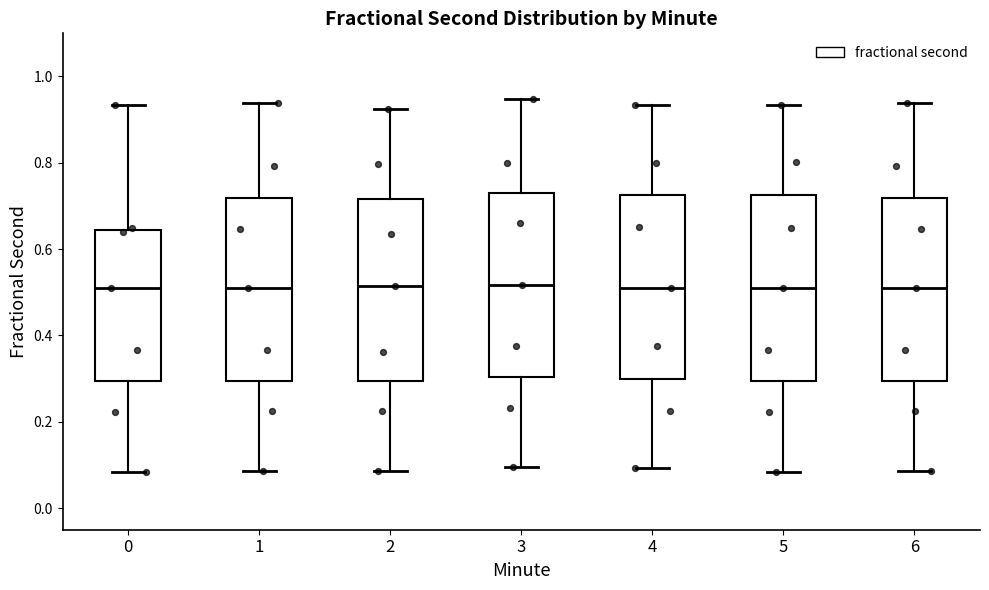

Reading left to right, transcribe this box plot: for each box, give where its median line is, the range the box spans, and where its two whiskers end, as read against the y-axis. The values are not printed on the chart, so give them approximately, as read against the axis.

0: median 0.52, box 0.30 to 0.64, whiskers 0.08 to 0.94
1: median 0.52, box 0.30 to 0.72, whiskers 0.08 to 0.94
2: median 0.52, box 0.30 to 0.72, whiskers 0.08 to 0.92
3: median 0.52, box 0.30 to 0.74, whiskers 0.10 to 0.94
4: median 0.52, box 0.30 to 0.72, whiskers 0.10 to 0.94
5: median 0.52, box 0.30 to 0.72, whiskers 0.08 to 0.94
6: median 0.52, box 0.30 to 0.72, whiskers 0.08 to 0.94